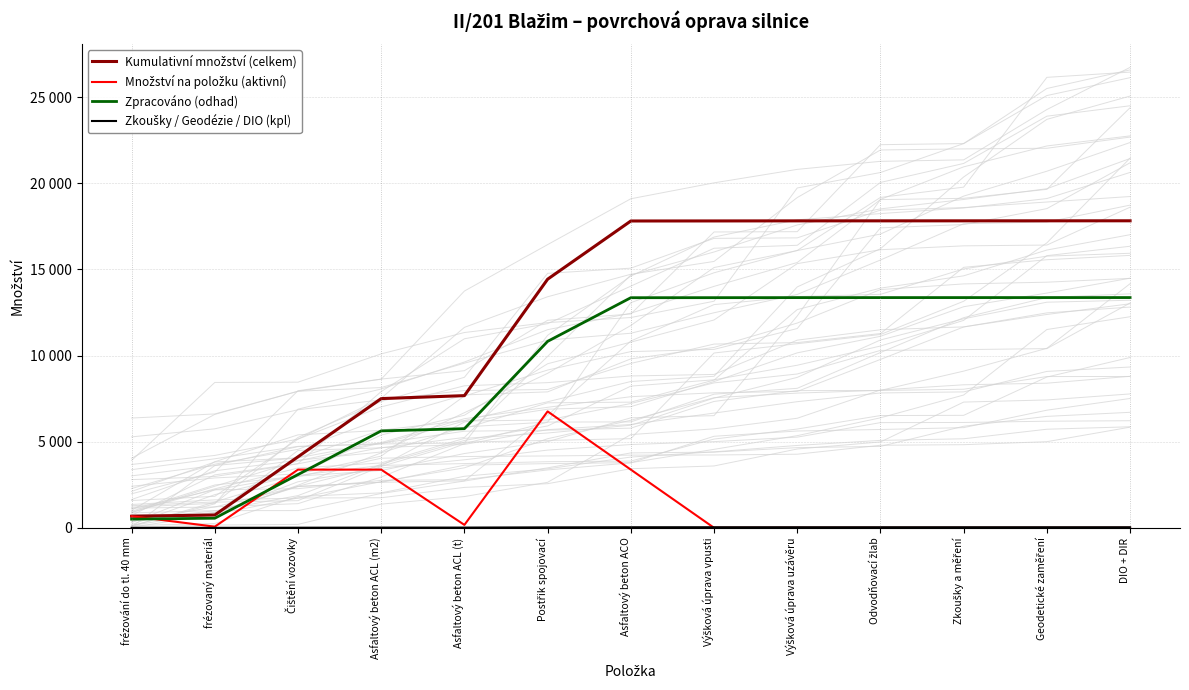

List the labels in order of Množství na položku (aktivní) value, largest first.

Postřik spojovací, Čištění vozovky, Asfaltový beton ACL (m2), Asfaltový beton ACO, frézování do tl. 40 mm, Asfaltový beton ACL (t), frézovaný materiál, Výšková úprava uzávěru, Výšková úprava vpusti, Odvodňovací žlab, Zkoušky a měření, Geodetické zaměření, DIO + DIR